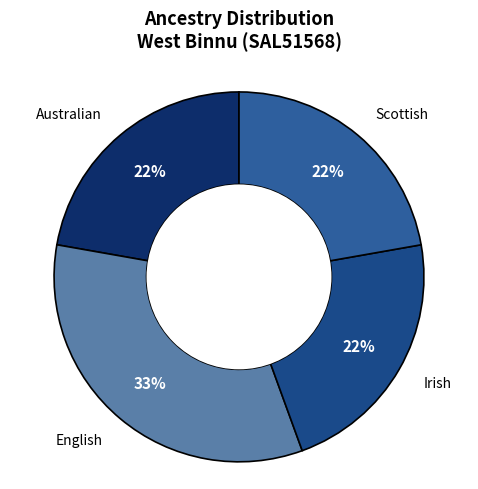

To the nearest percent, what portion does Australian represent?

22%